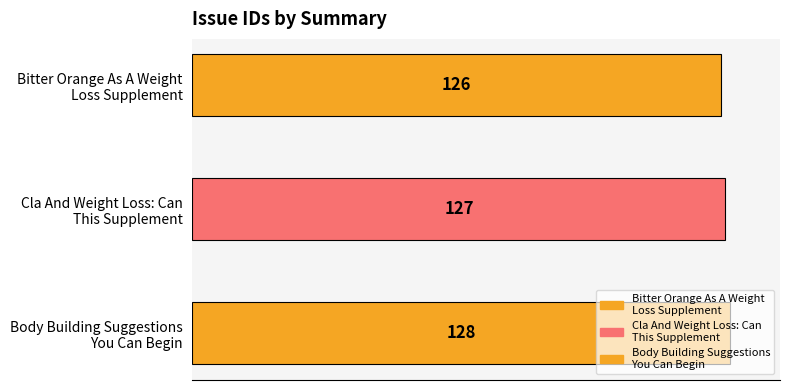

List the labels in order of value, largest first.

Body Building Suggestions
You Can Begin, Cla And Weight Loss: Can
This Supplement, Bitter Orange As A Weight
Loss Supplement